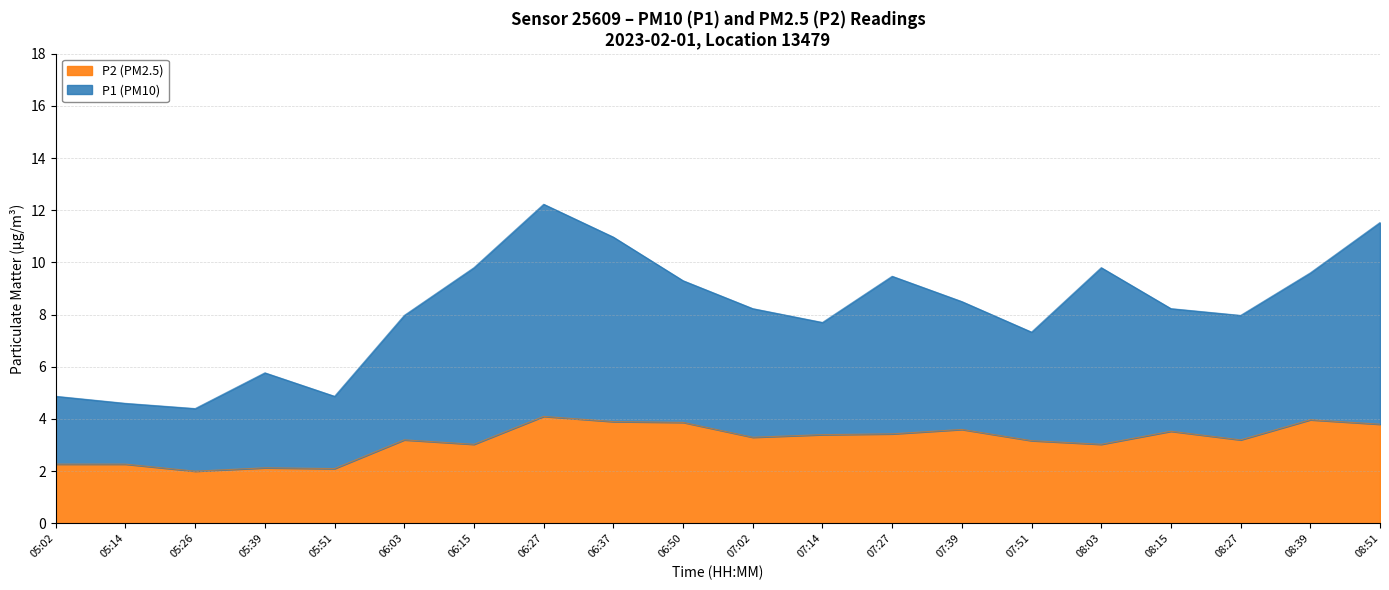

List the series in order of their overall mean, highest first.

P1, P2